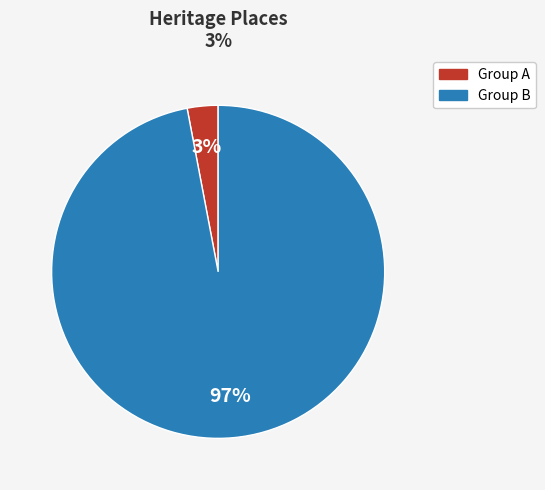

To the nearest percent, what is the average slice percentage?

50%